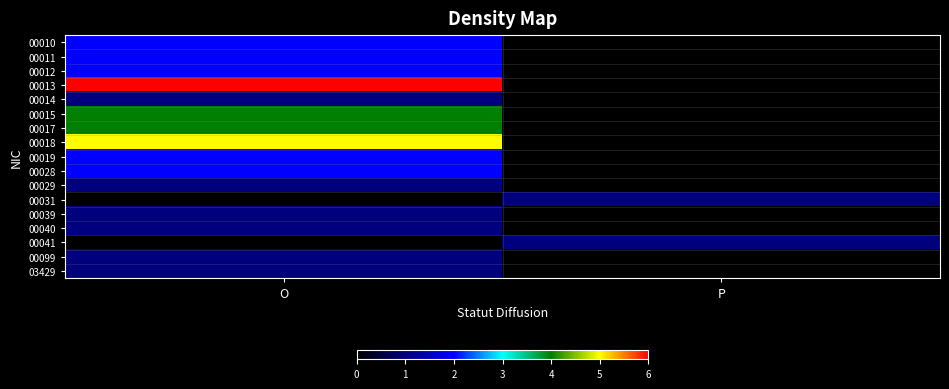

List the series in order of their peak value, highest first.

00013, 00018, 00015, 00017, 00010, 00011, 00012, 00019, 00028, 00014, 00029, 00031, 00039, 00040, 00041, 00099, 03429